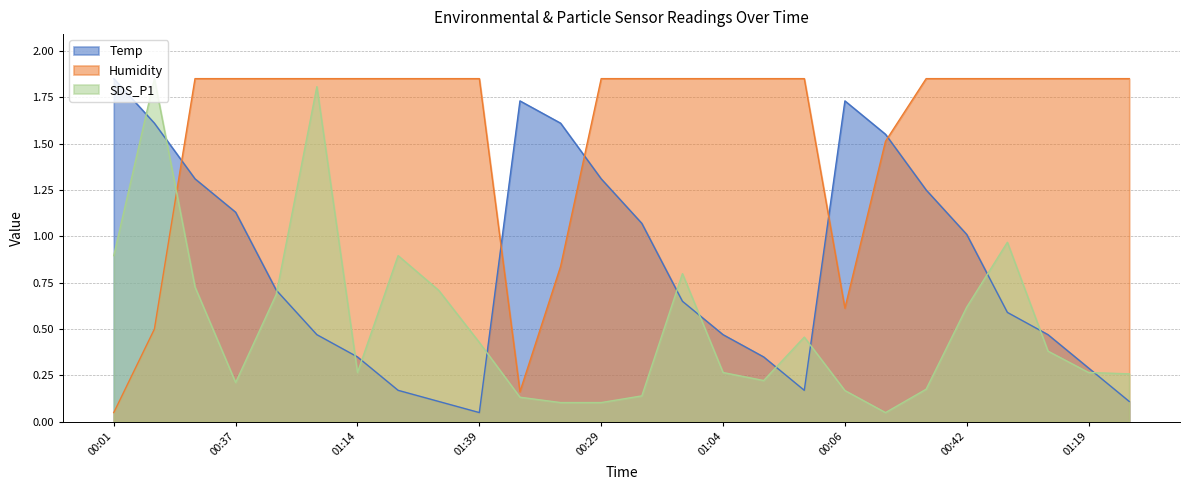

Reading left to right, what are all the values shown in this chart?

Temp: 1.9	1.6	1.3	1.1	0.7	0.5	0.3	0.2	0.1	0.1	1.7	1.6	1.3	1.1	0.7	0.5	0.3	0.2	1.7	1.6	1.2	1.0	0.6	0.5	0.3	0.1
Humidity: 0.1	0.5	1.9	1.9	1.9	1.9	1.9	1.9	1.9	1.9	0.2	0.8	1.9	1.9	1.9	1.9	1.9	1.9	0.6	1.5	1.9	1.9	1.9	1.9	1.9	1.9
SDS_P1: 0.9	1.9	0.7	0.2	0.7	1.8	0.3	0.9	0.7	0.4	0.1	0.1	0.1	0.1	0.8	0.3	0.2	0.5	0.2	0.1	0.2	0.6	1.0	0.4	0.3	0.3